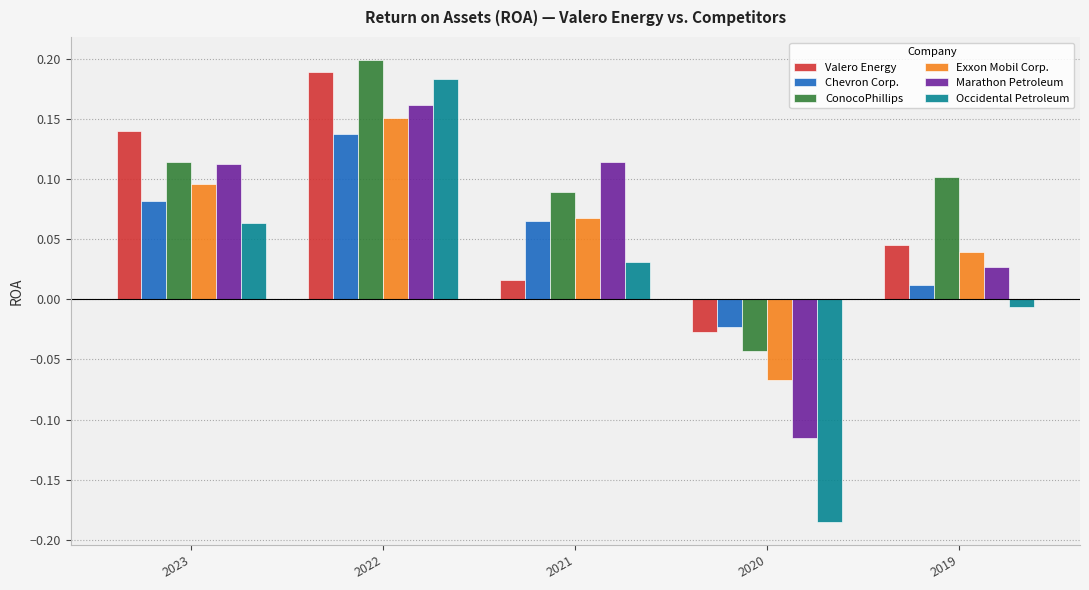

Are the bars grouped side by side (vs. stacked)?

Yes